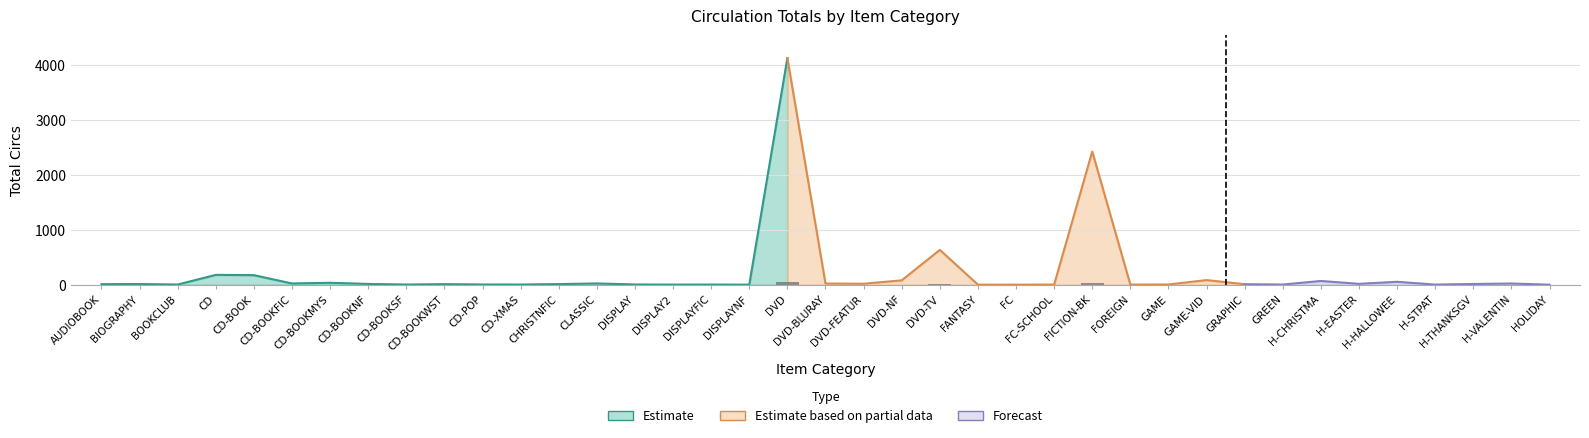

Which category has the lowest value across all series?

HOLIDAY